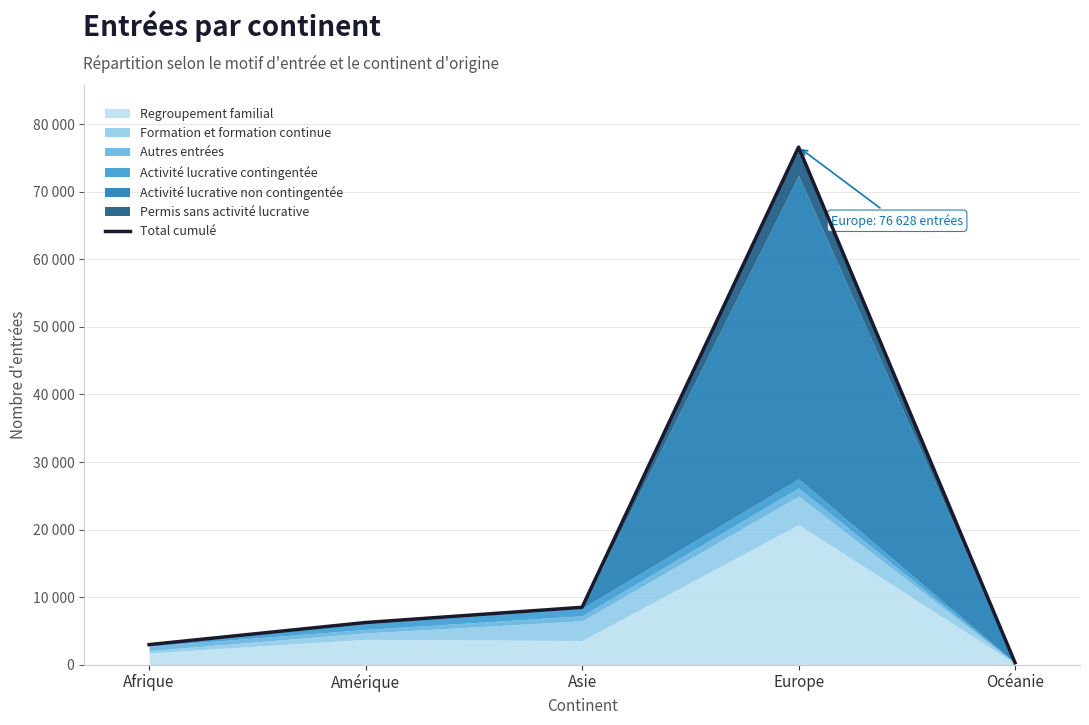

Reading left to right, what are all the values shown in this chart?

Afrique=2967	Amérique=6237	Asie=8491	Europe=76628	Océanie=287